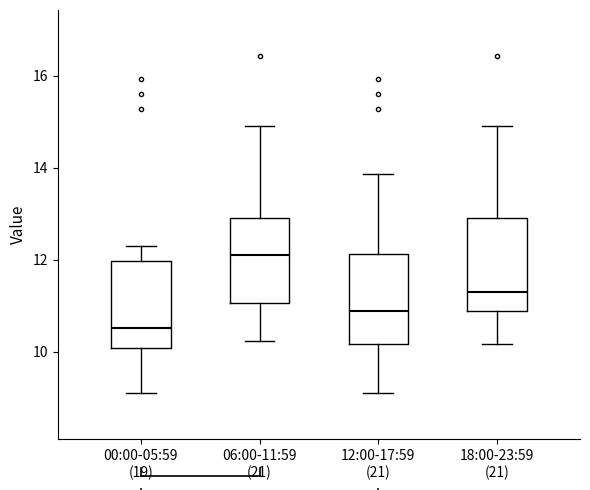

Reading left to right, transcribe this box plot: for each box, give where its median line is, the range the box spans, and where its two whiskers end, as read against the y-axis. The values are not printed on the chart, so give them approximately, as read against the axis.

00:00-05:59 (19): median 10.6, box 10.0 to 12.0, whiskers 9.2 to 12.4
06:00-11:59 (21): median 12.2, box 11.0 to 13.0, whiskers 10.2 to 15.0
12:00-17:59 (21): median 11.0, box 10.2 to 12.2, whiskers 9.2 to 13.8
18:00-23:59 (21): median 11.4, box 11.0 to 13.0, whiskers 10.2 to 15.0